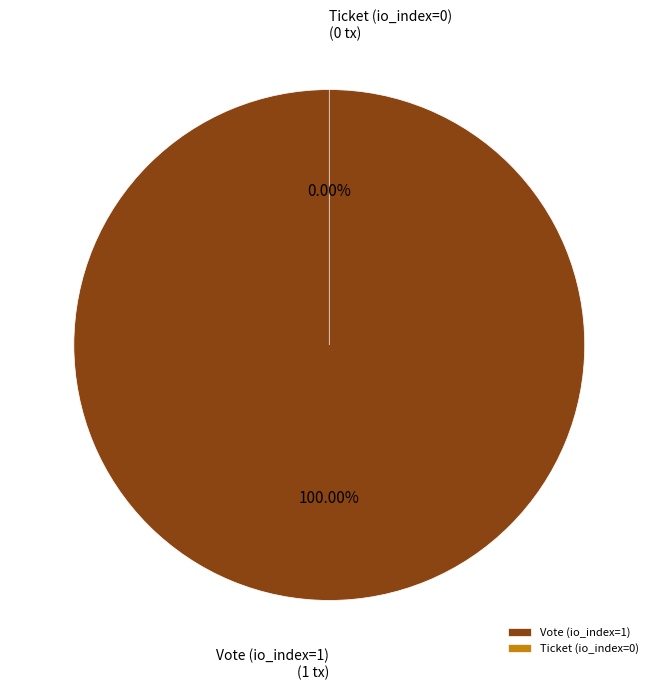

Which category accounts for the majority?

Vote (io_index=1)